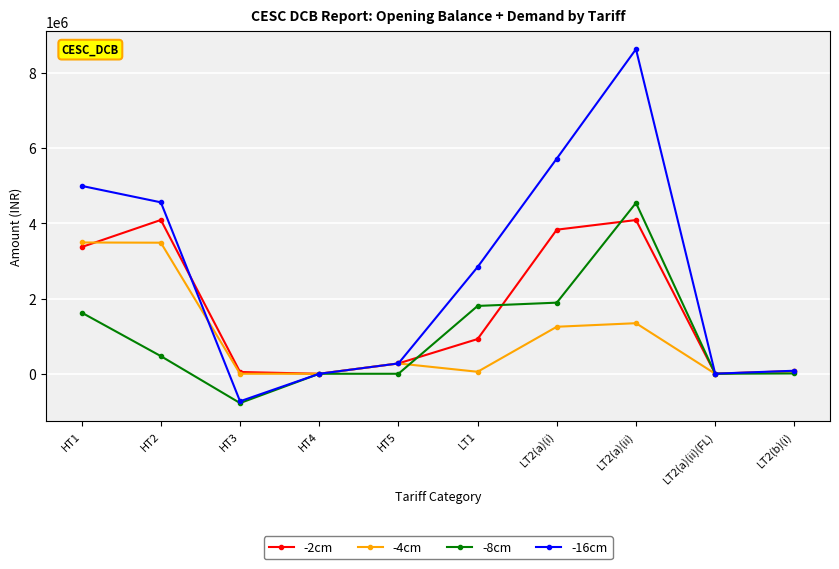

Which series has the widest spread of values?

-16cm